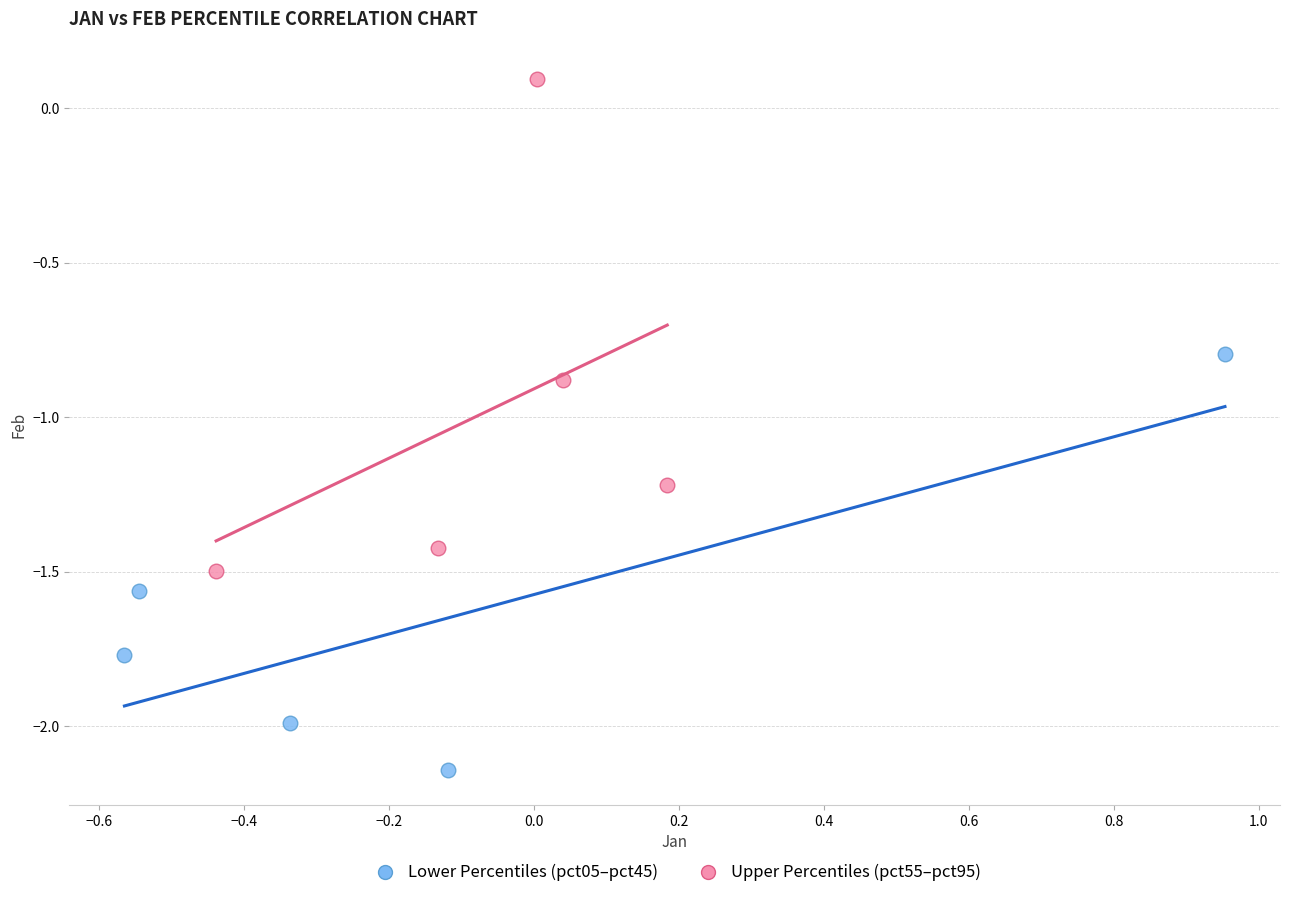

Which series has the widest spread of Y values?

Upper Percentiles (pct55–pct95)